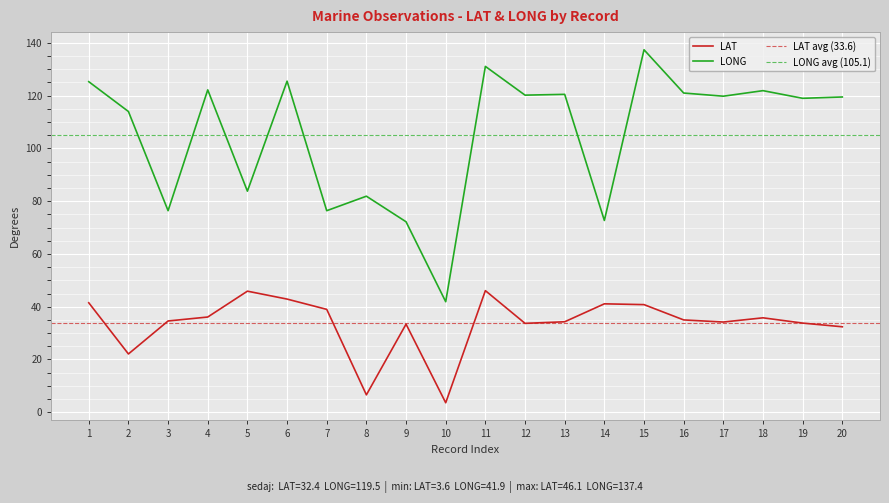

True or false: LAT and LONG intersect in this chart.

False